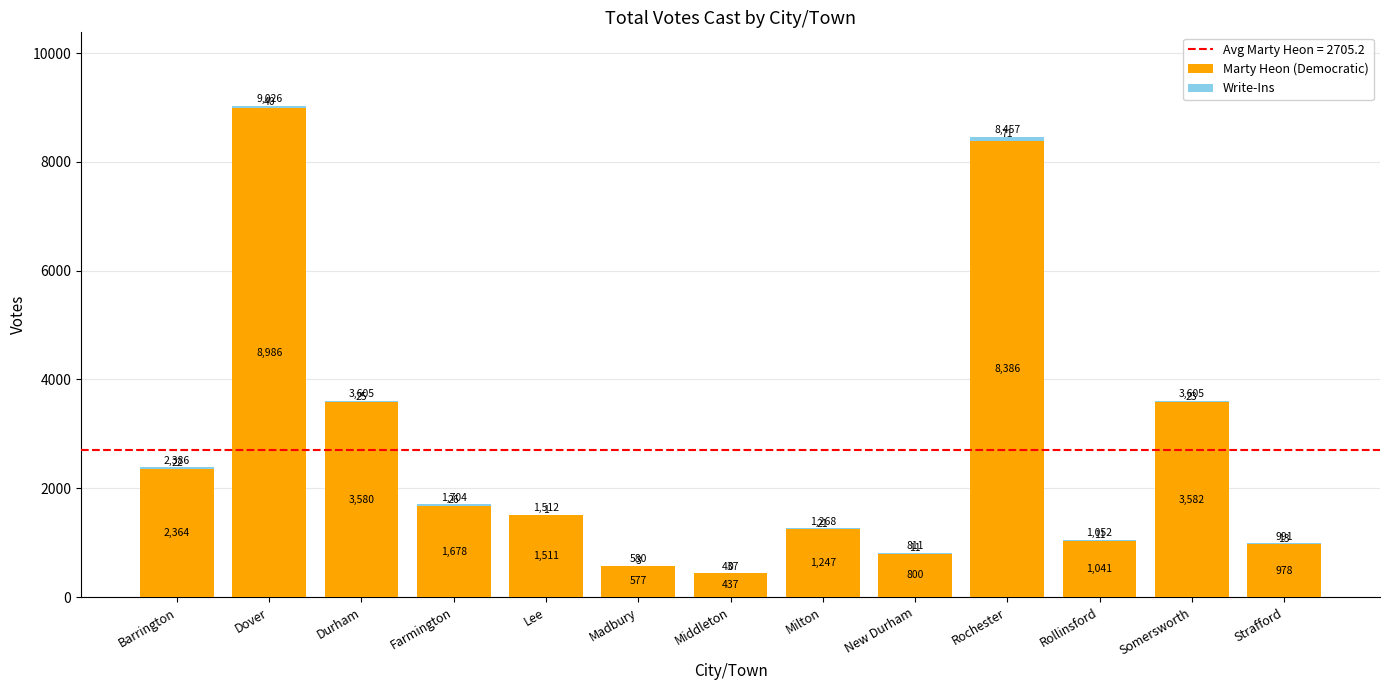

At which category is the sum across all series the highest?

Dover